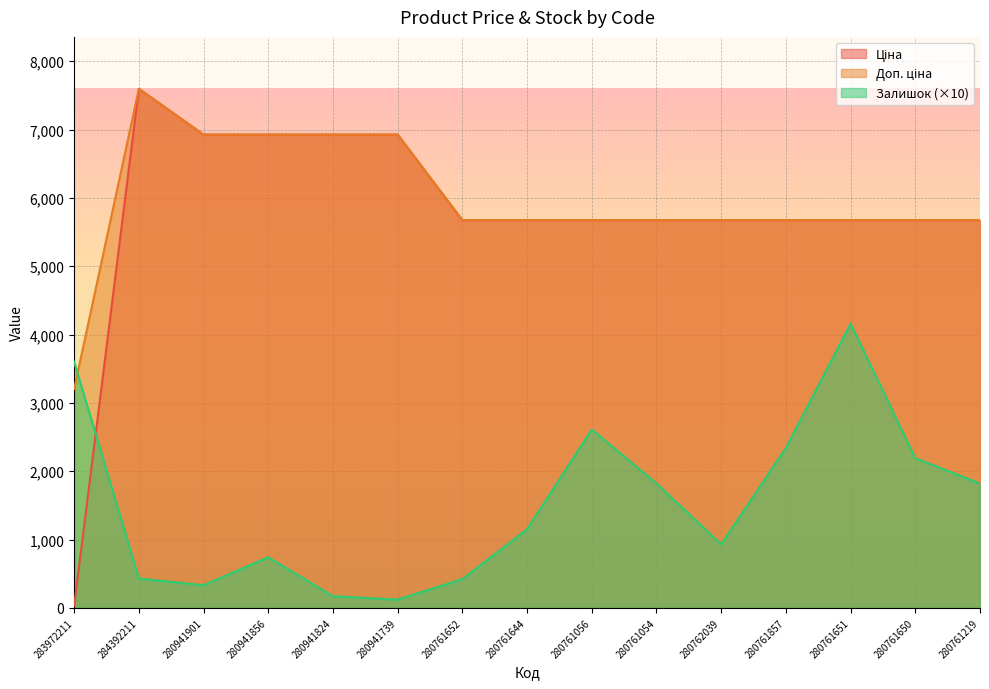

Which label corresponds to the smallest value in the chart?

283972211